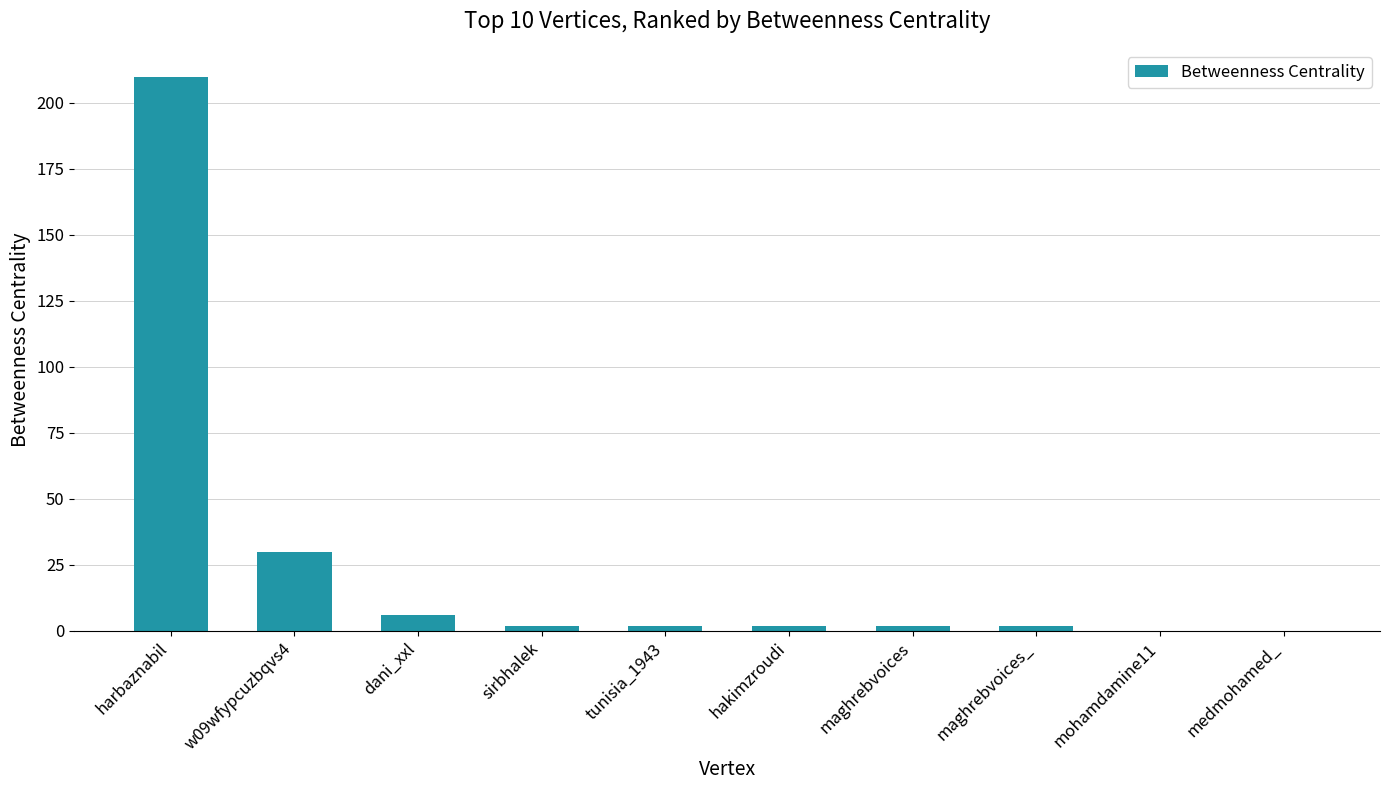

Reading left to right, list all the values displayed in this chart.

harbaznabil=210	w09wfypcuzbqvs4=30	dani_xxl=6	sirbhalek=2	tunisia_1943=2	hakimzroudi=2	maghrebvoices=2	maghrebvoices_=2	mohamdamine11=0	medmohamed_=0